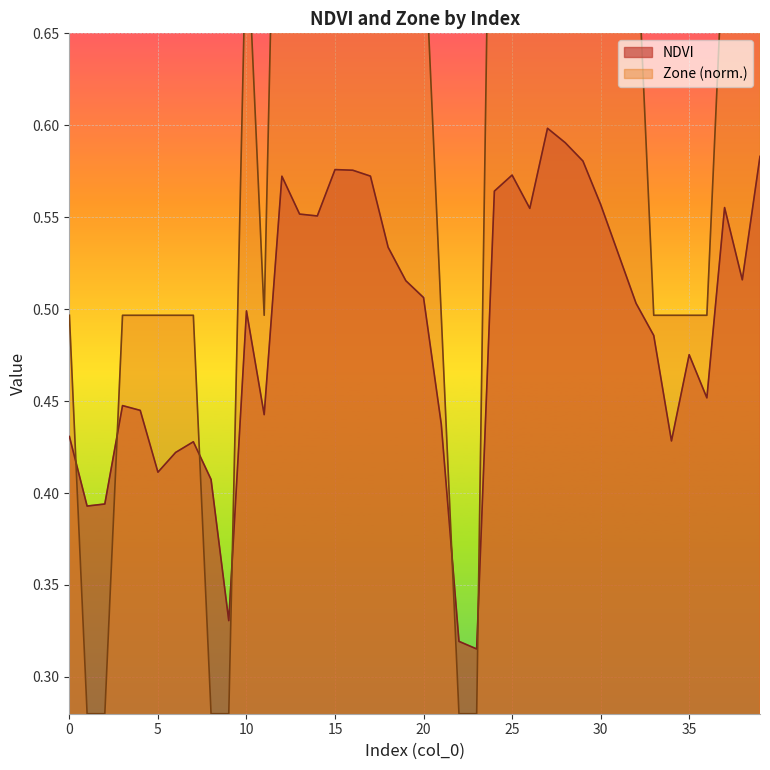

What is the value of the NDVI point at the 31st from the left?

0.6